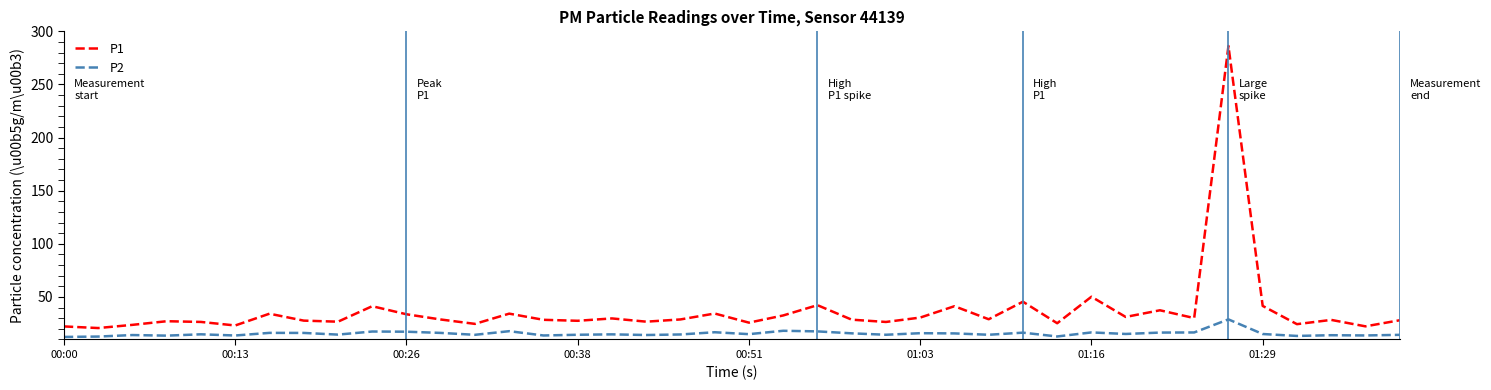

Rank the series by their average value, from lowest to highest.

P2, P1